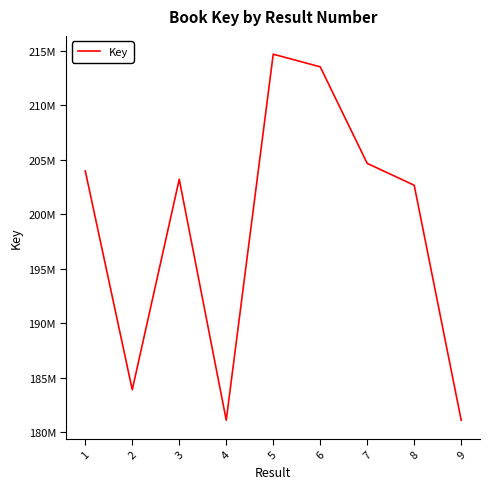

True or false: the data shows 183886611 at 2.

True